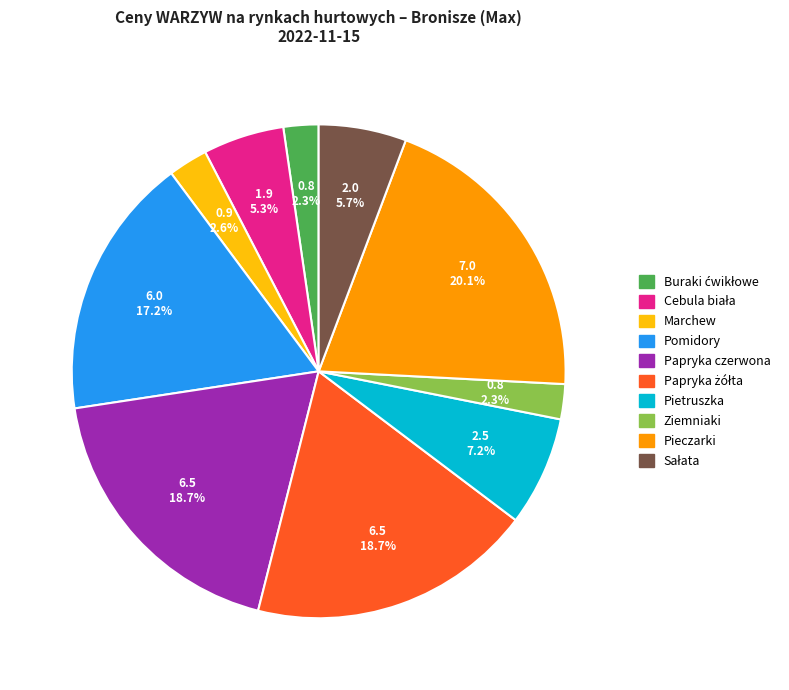

Is it true that Papryka czerwona is 19% of the pie?

True